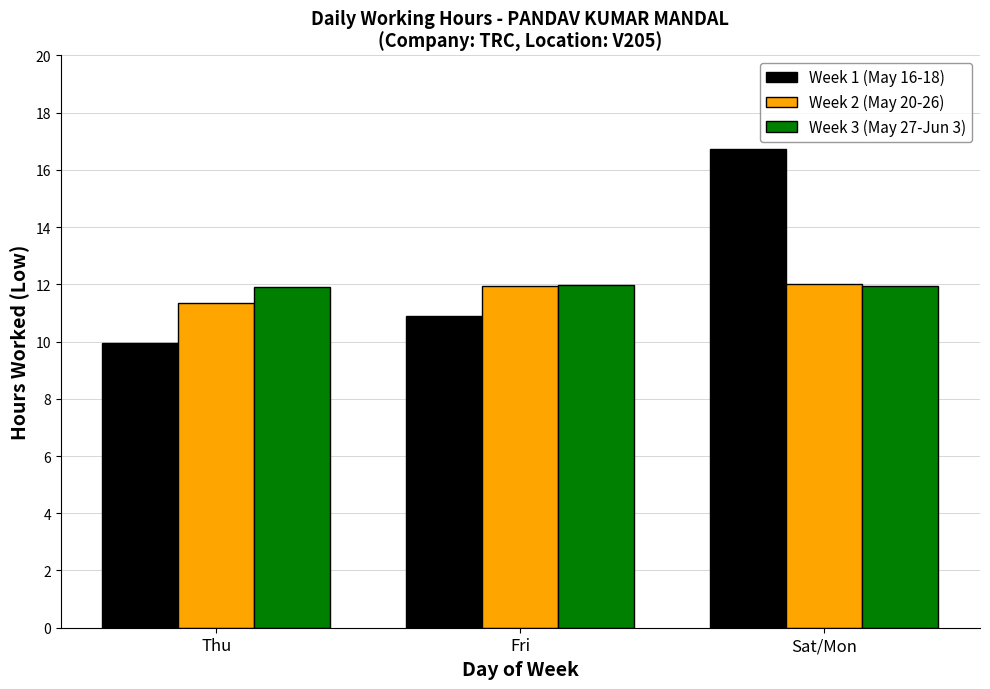

Rank the categories by Week 1 (May 16-18) value from lowest to highest.

Thu, Fri, Sat/Mon